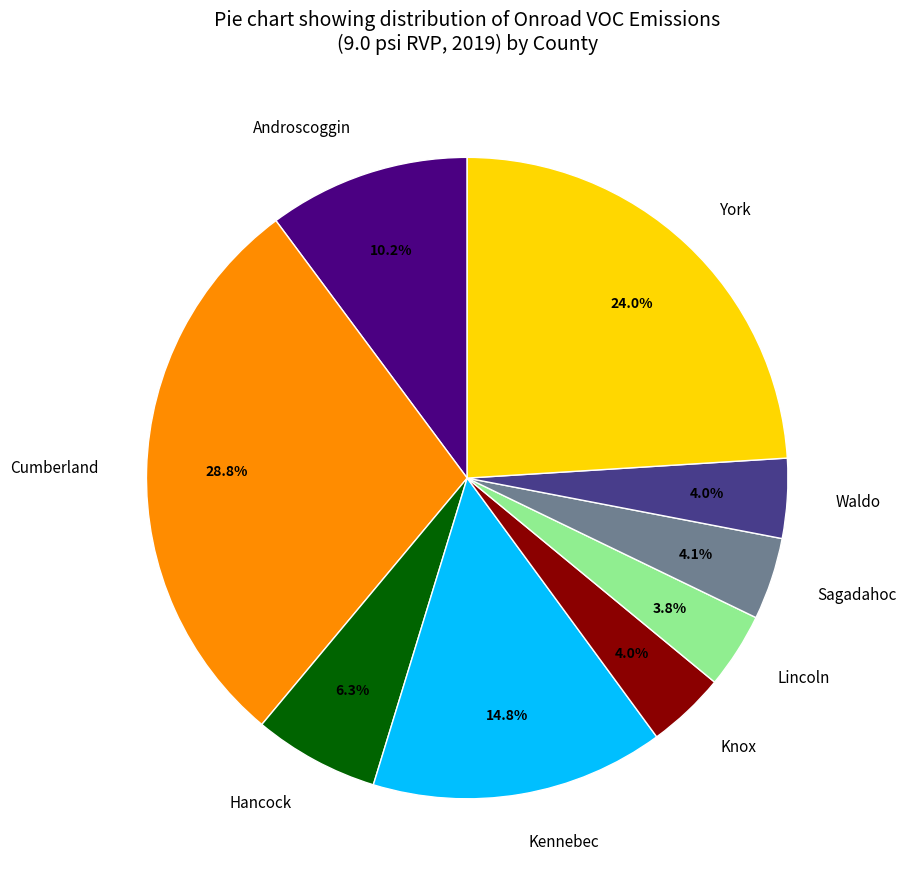

To the nearest percent, what percentage of the pie is Cumberland?

29%